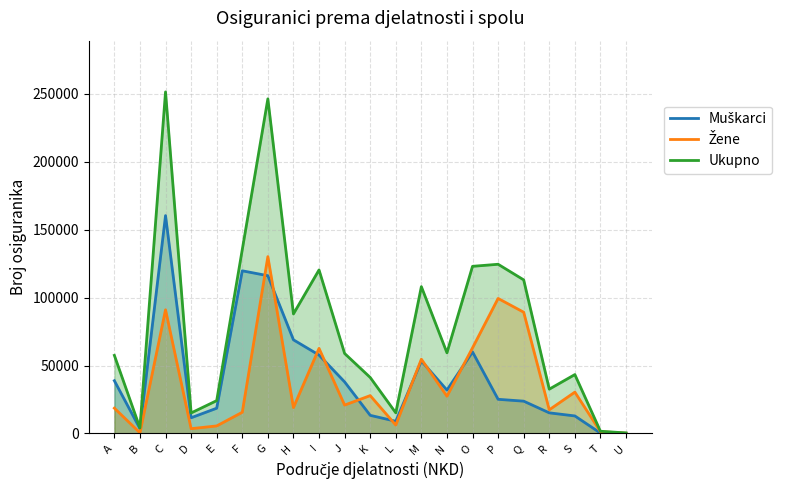

Reading left to right, transcribe all the data shown in this chart.

Muškarci: A=38815	B=3562	C=160233	D=11568	E=18591	F=119642	G=116041	H=68886	I=57682	J=37954	K=13358	L=8989	M=53356	N=31952	O=59978	P=25138	Q=23776	R=15184	S=12908	T=310	U=177
Žene: A=18636	B=515	C=90974	D=3538	E=5567	F=15609	G=130070	H=19057	I=62600	J=20894	K=27855	L=6203	M=54633	N=27390	O=62959	P=99311	Q=89185	R=17428	S=30422	T=1337	U=231
Ukupno: A=57451	B=4077	C=251207	D=15106	E=24158	F=135251	G=246111	H=87943	I=120282	J=58848	K=41213	L=15192	M=107989	N=59342	O=122937	P=124449	Q=112961	R=32612	S=43330	T=1647	U=408